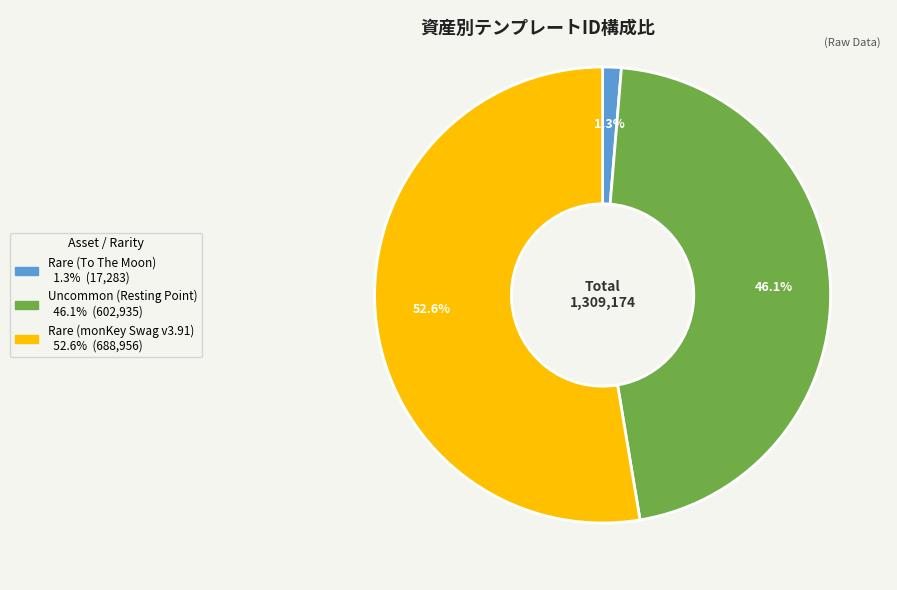

What portion of the pie excludes Rare (To The Moon)?

98.7%